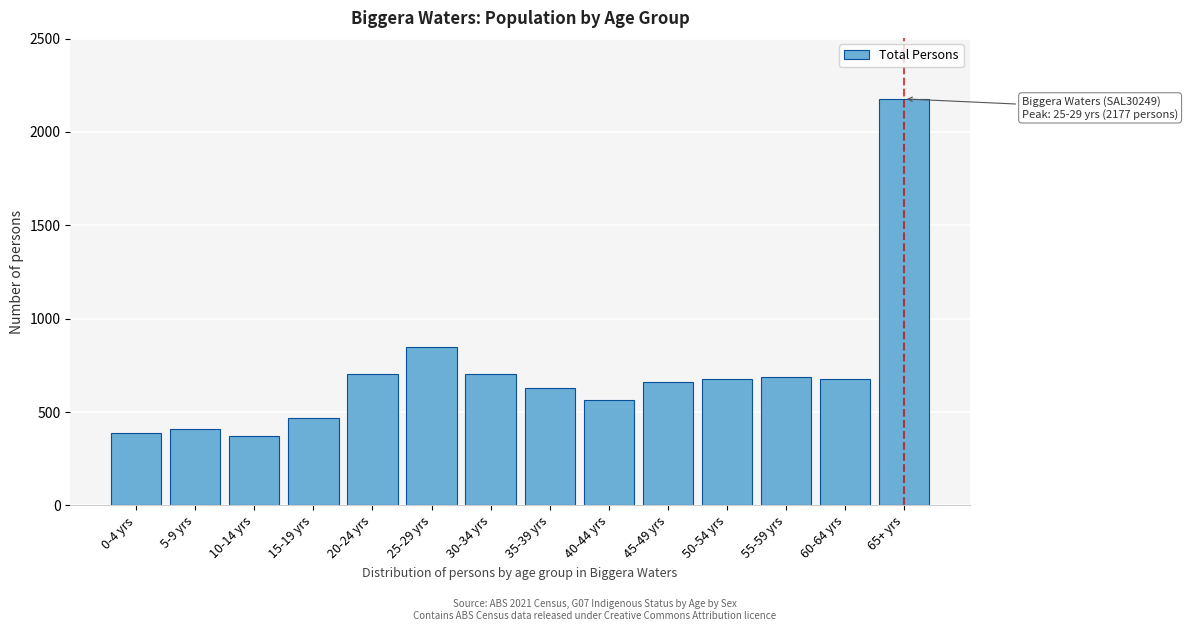

The value at 60-64 yrs is 675. True or false?

True